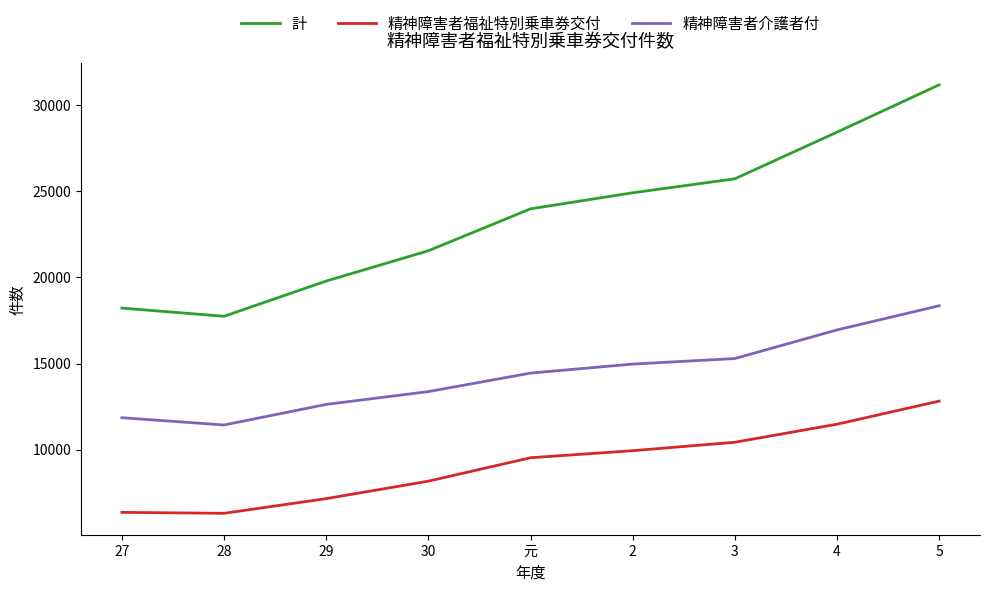

What is the sum of all 計 values?

211561